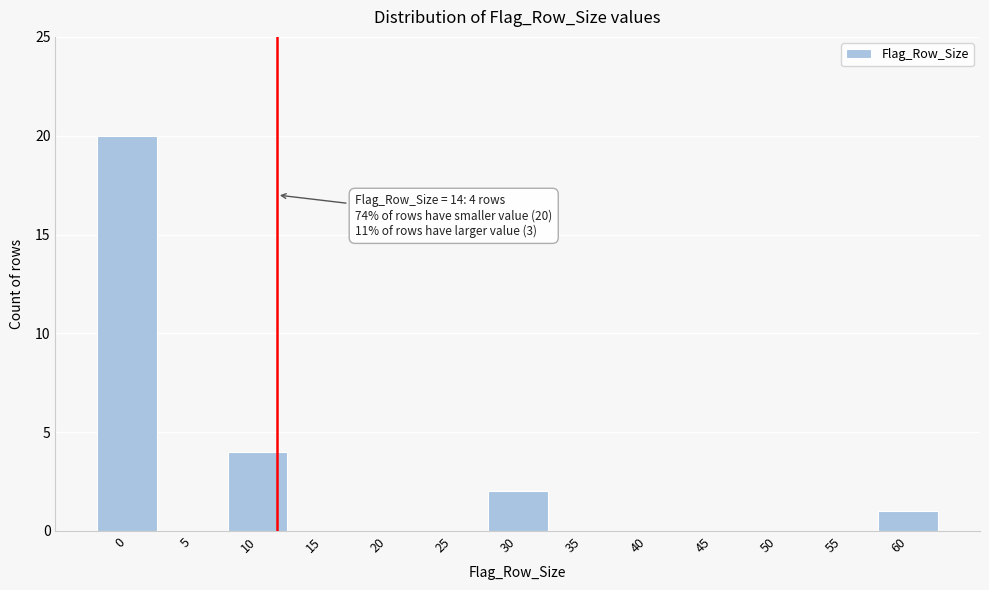

Reading left to right, list all the values displayed in this chart.

0=20	5=0	10=4	15=0	20=0	25=0	30=2	35=0	40=0	45=0	50=0	55=0	60=1